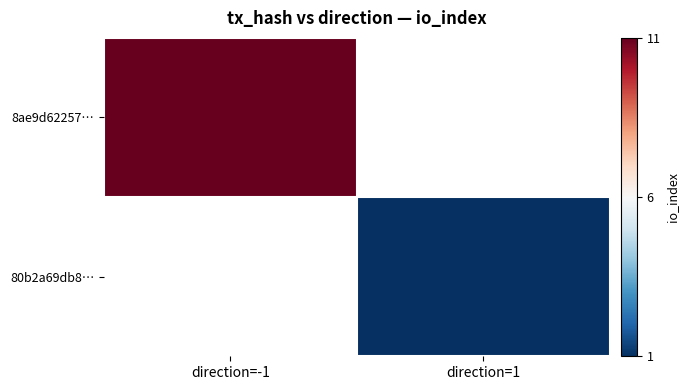

The 8ae9d62257… series shows 11.0 at direction=-1. True or false?

True